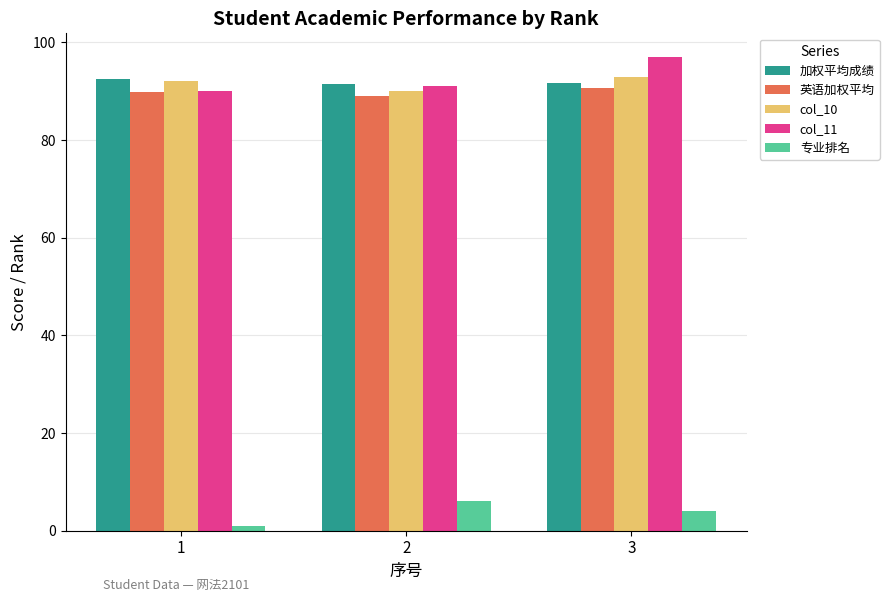

What is the average value of the 英语加权平均 series?

89.9